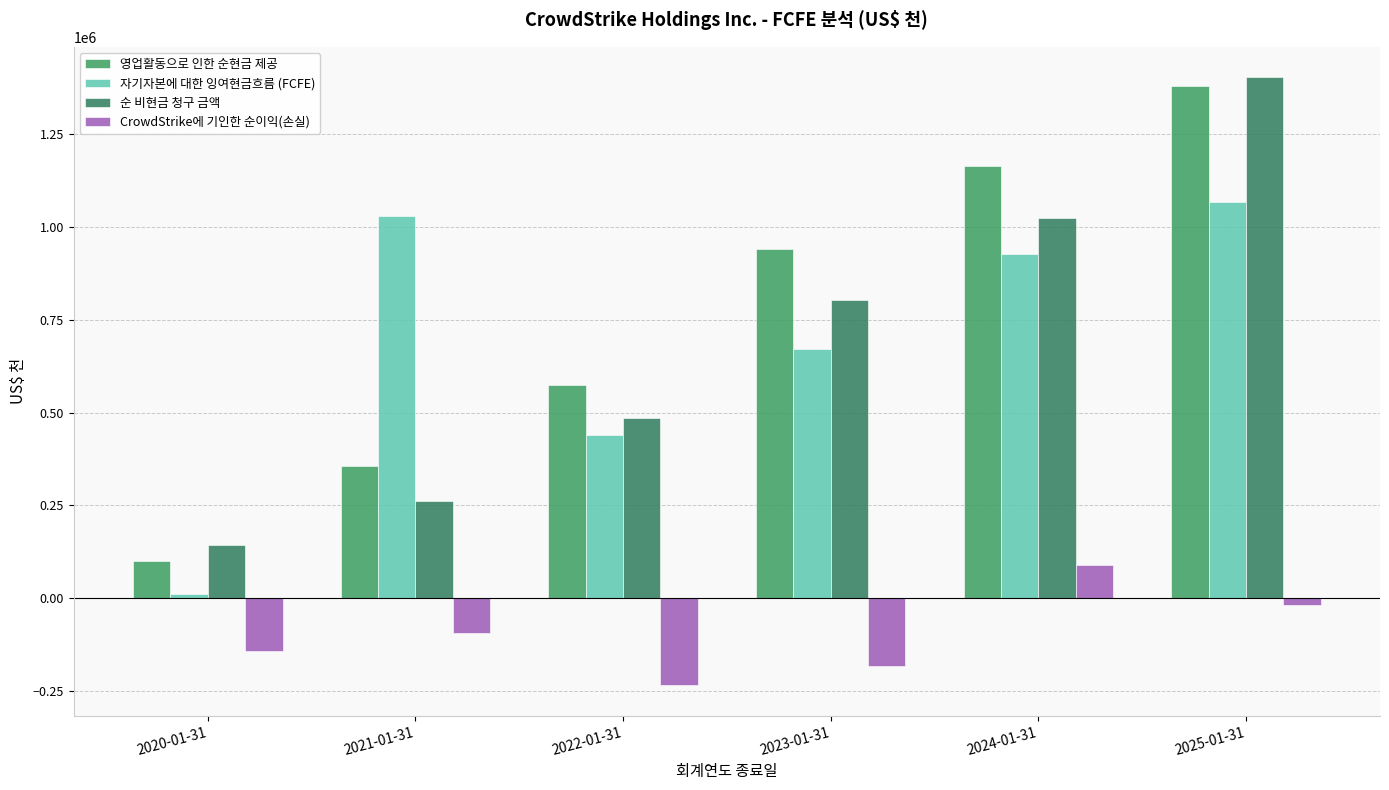

Rank the series by their maximum value, from highest to lowest.

순 비현금 청구 금액, 영업활동으로 인한 순현금 제공, 자기자본에 대한 잉여현금흐름 (FCFE), CrowdStrike에 기인한 순이익(손실)